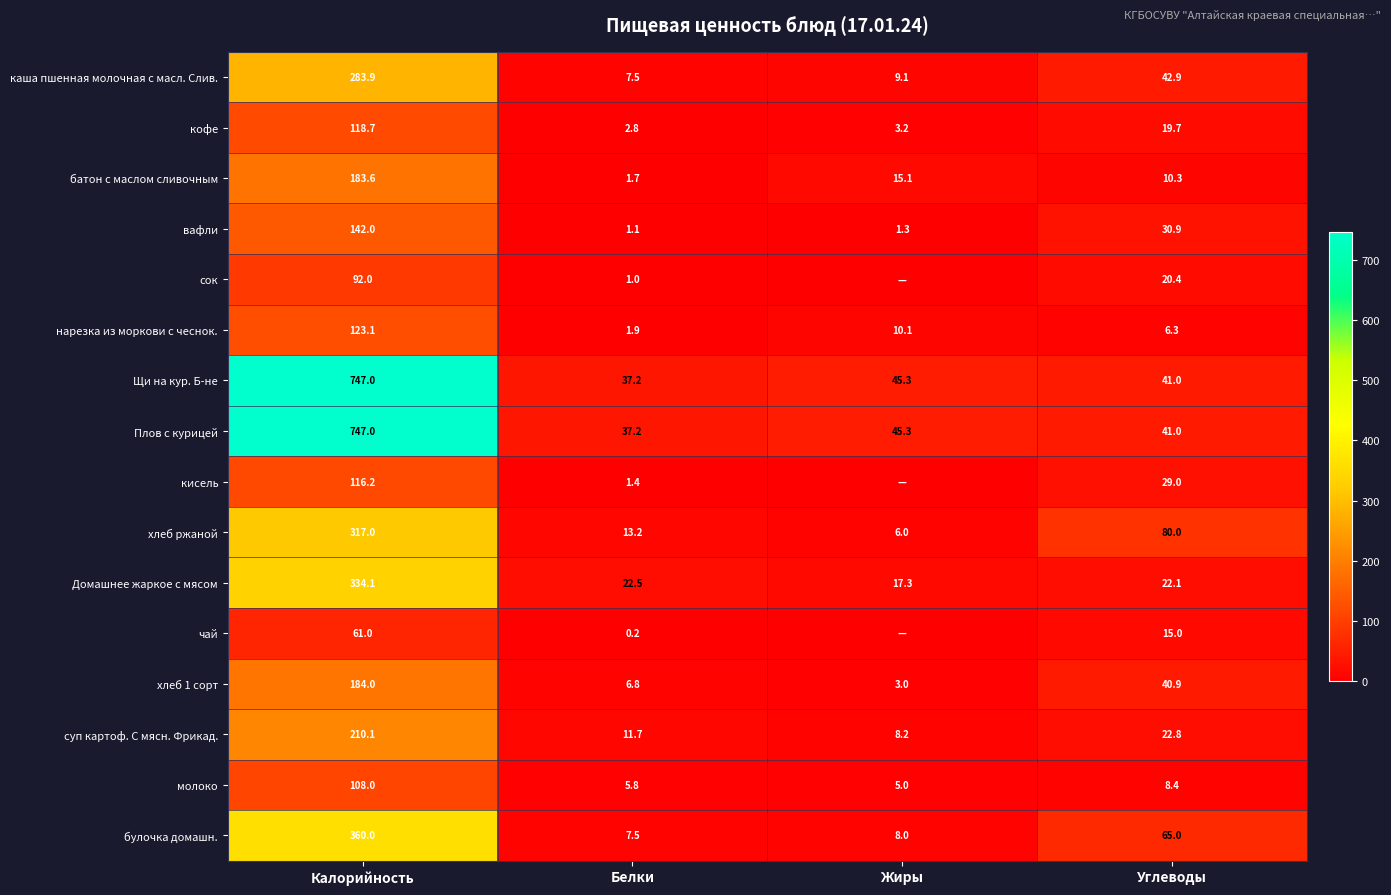

What is the approximate value of суп картоф. С мясн. Фрикад. at Калорийность?

210.1